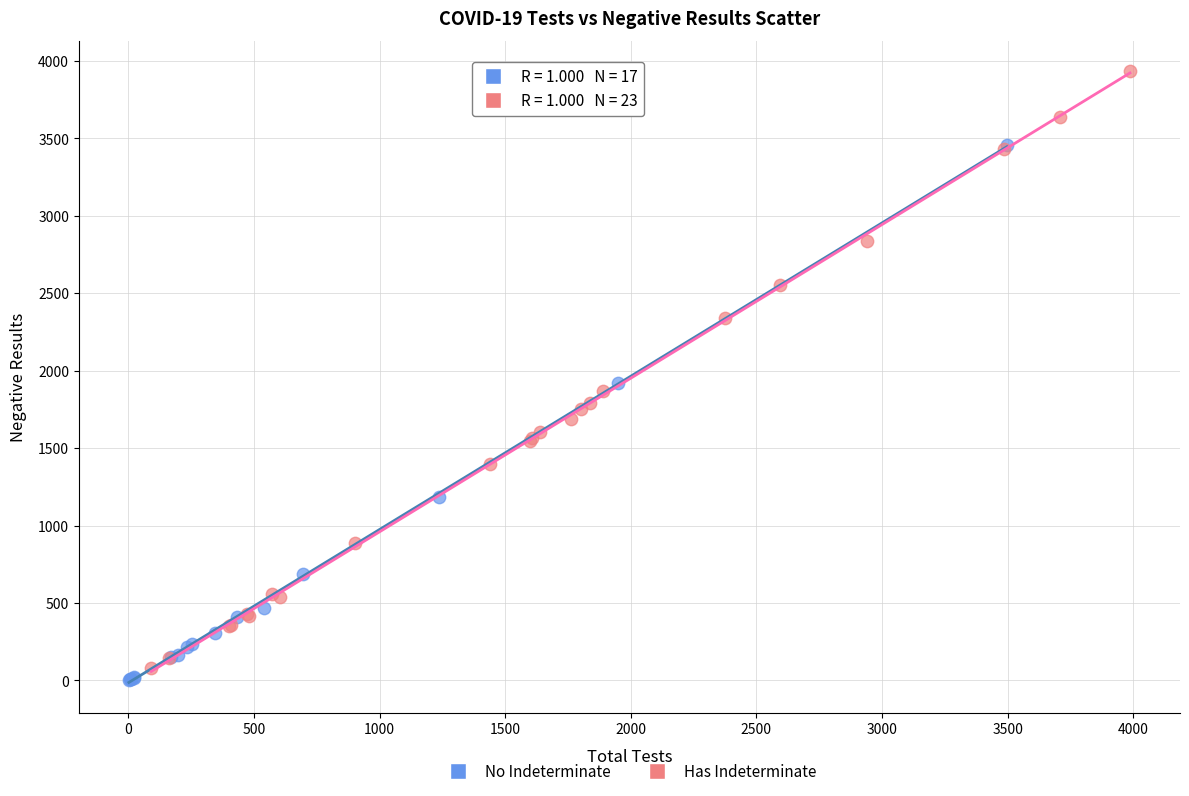

Which series has the widest spread of Y values?

Has Indeterminate